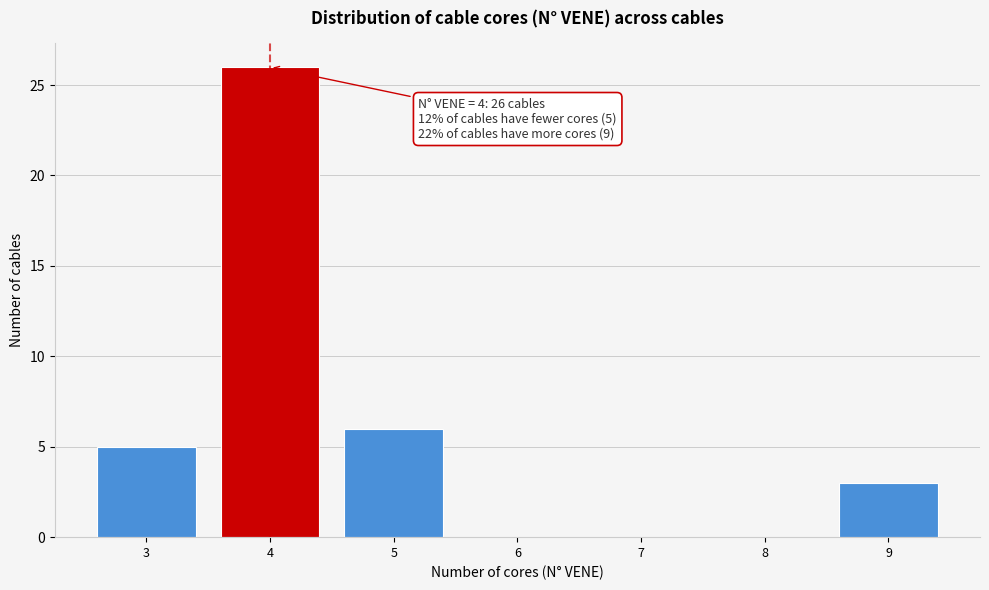

Which range on the x-axis has the tallest bar?

3.5 to 4.5